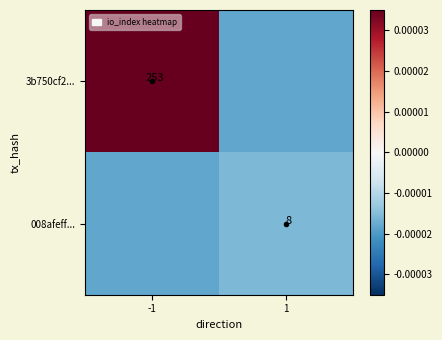

The 3b750cf2... series shows 121.7 at -1. True or false?

False